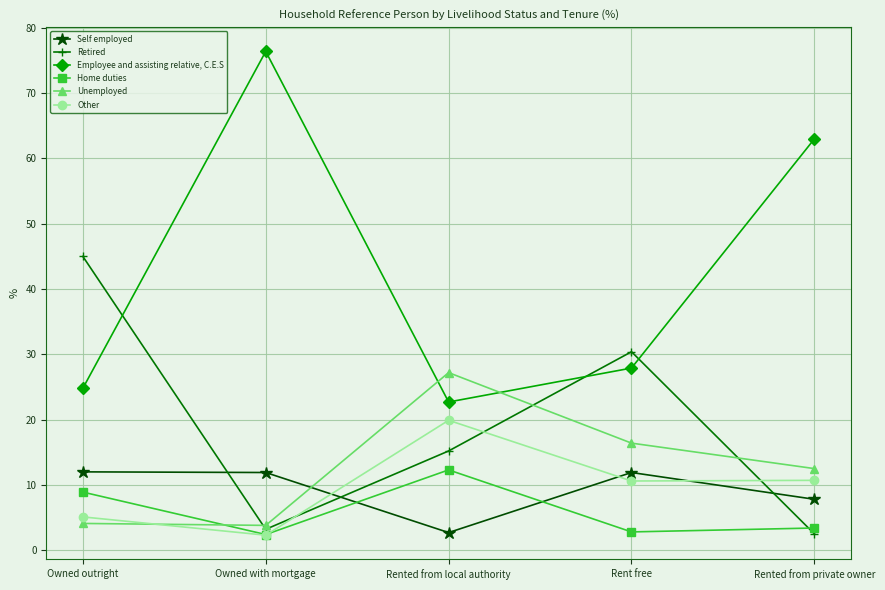

What position from the right is Rent free?

2